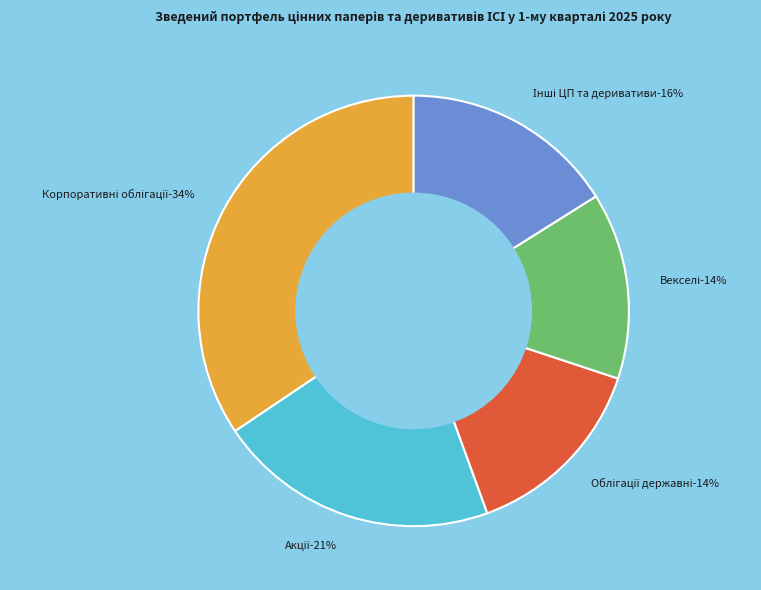

Count the number of slices in the pie.

5